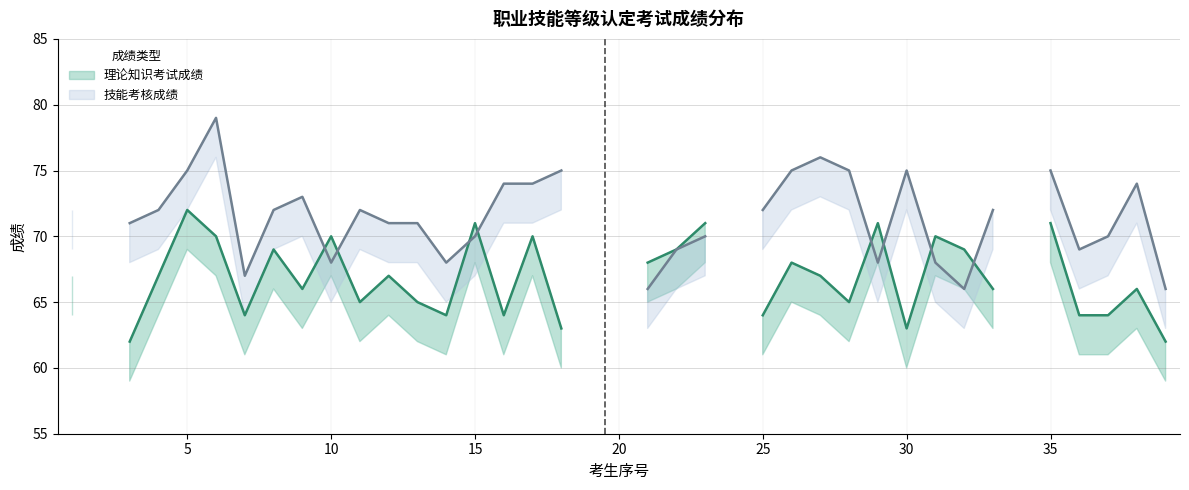

What is the difference between the highest and lowest values at 17?

4